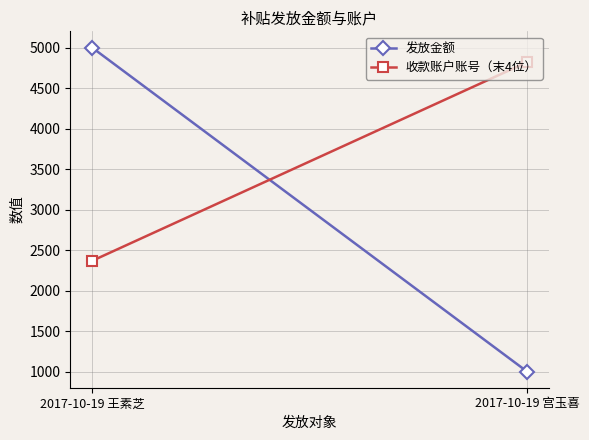

What is the sum of all 发放金额 values?

6000